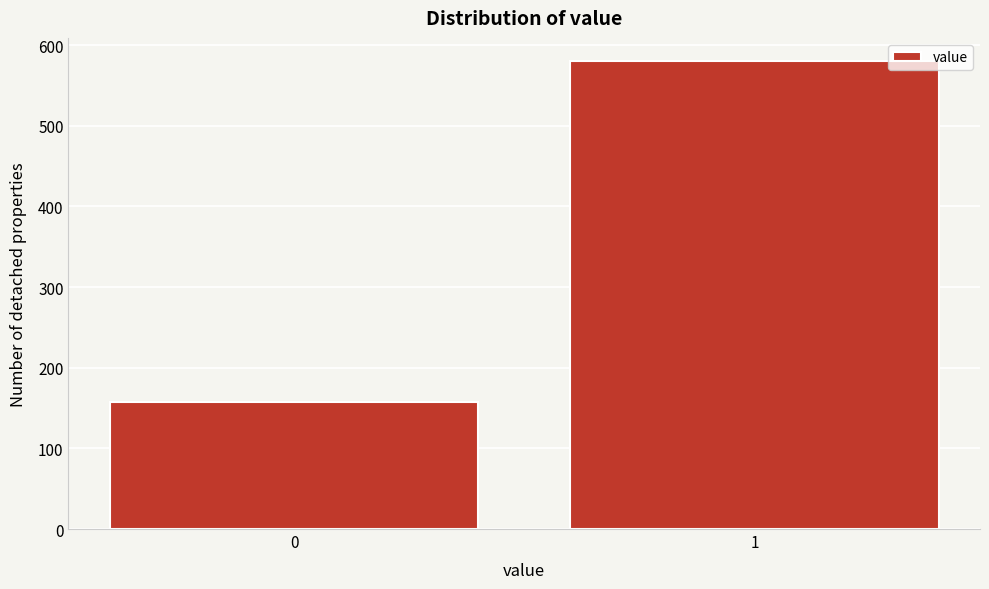

Reading left to right, list all the values displayed in this chart.

158	580